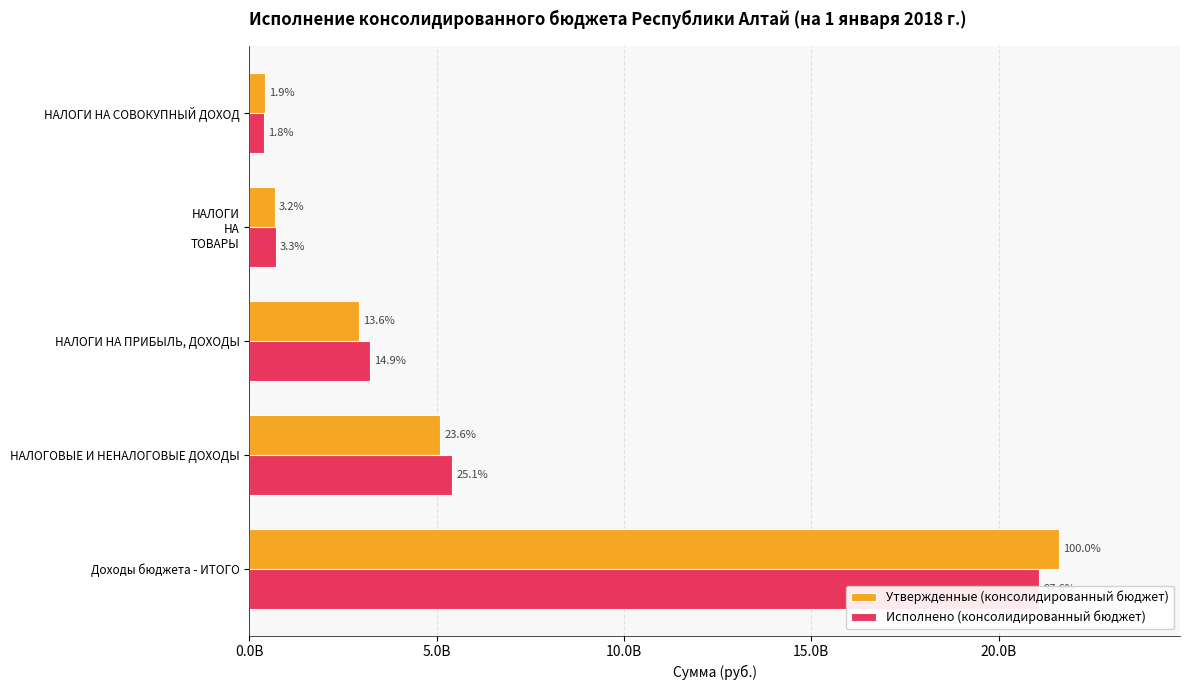

Are the bars horizontal?

Yes